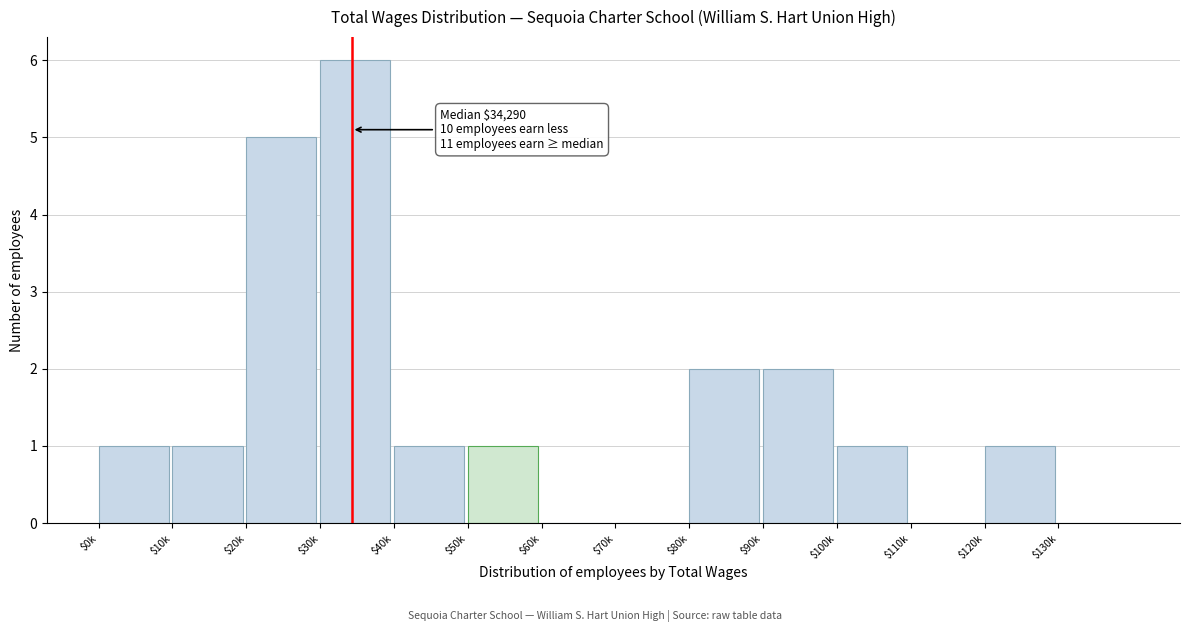

True or false: the data shows 4 at $30k.

False